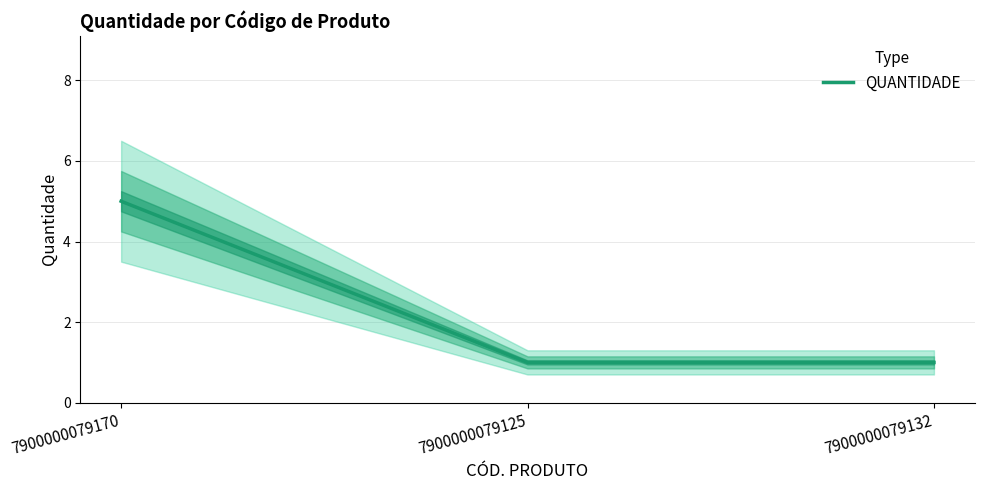

Reading left to right, transcribe all the data shown in this chart.

7900000079170=5	7900000079125=1	7900000079132=1